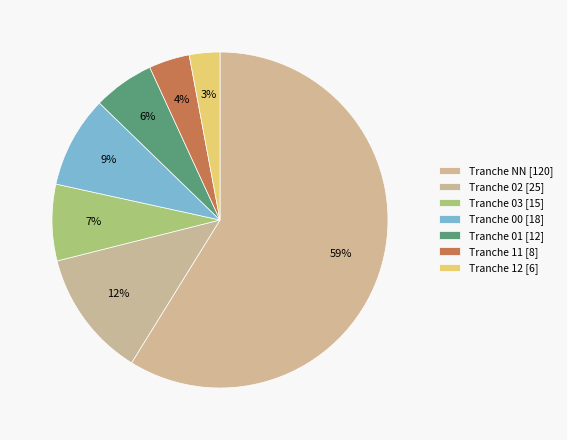

Which slice is the largest?

NN